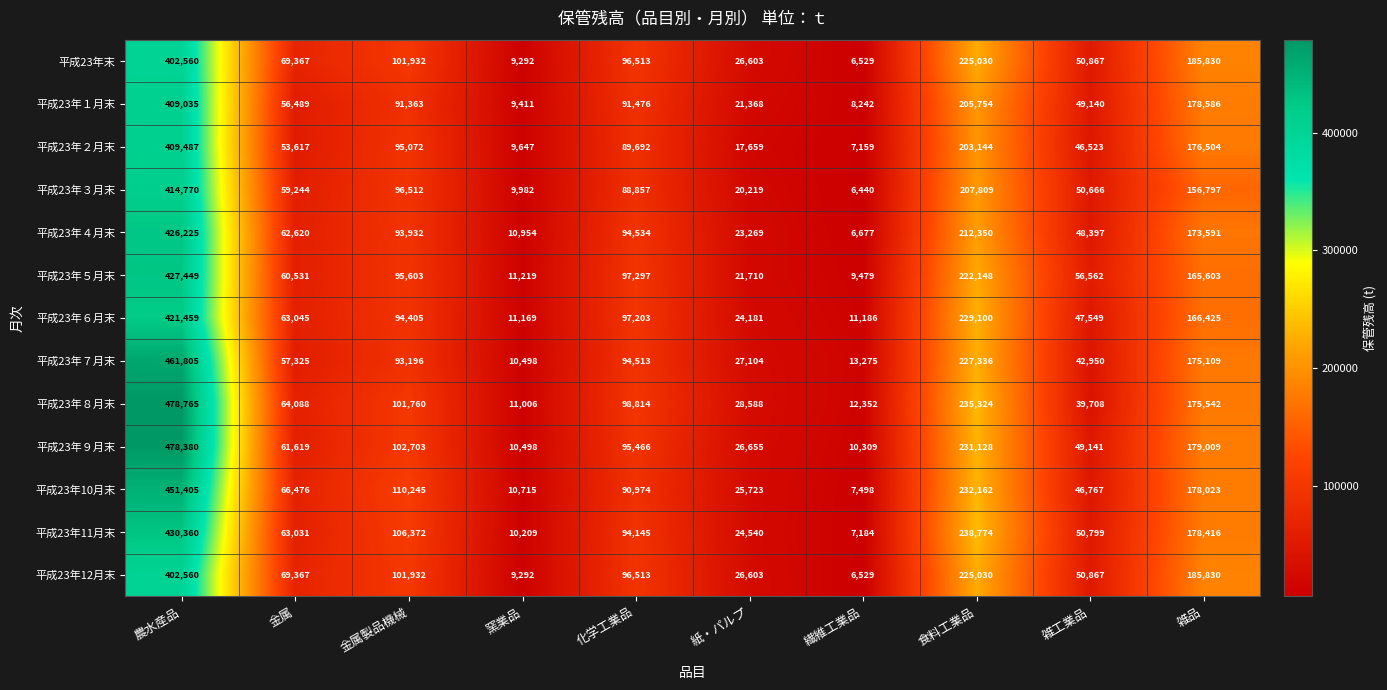

Which series has the largest total across all categories?

平成23年８月末